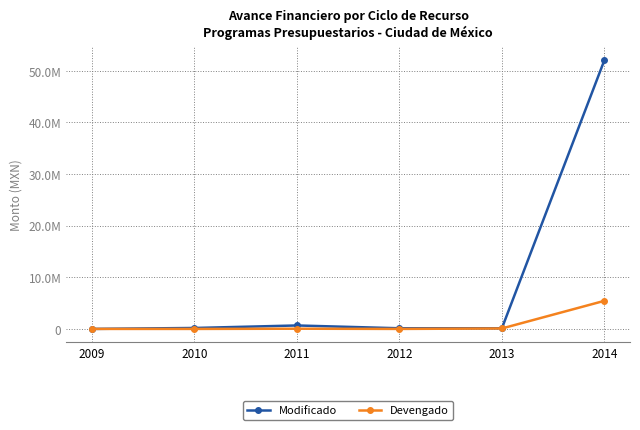

What are all the series names shown in the legend?

Modificado, Devengado